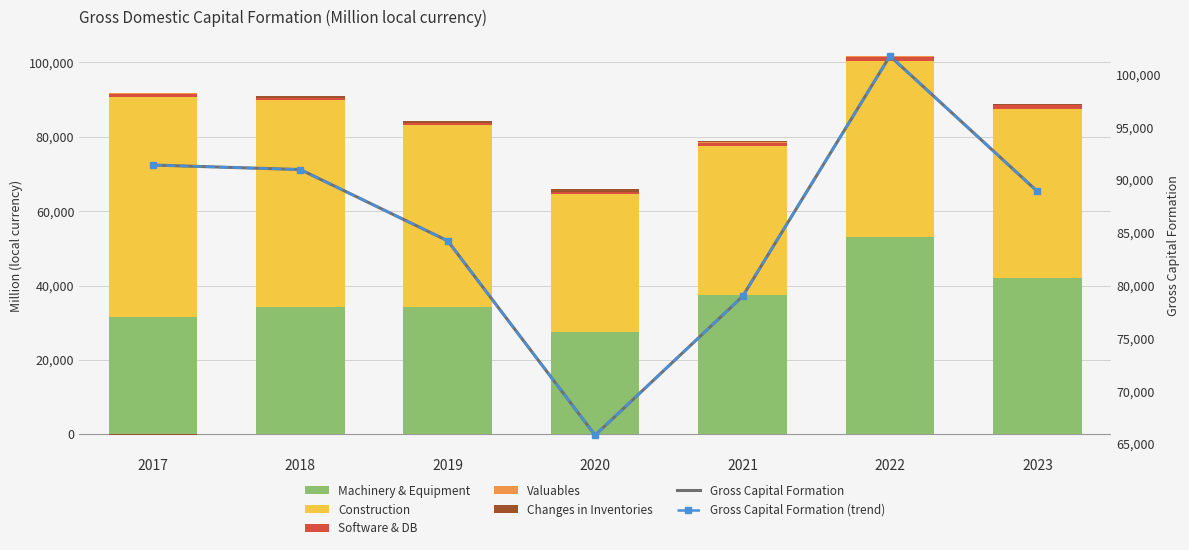

Is it true that Construction equals 47349.8 at 2022?

True